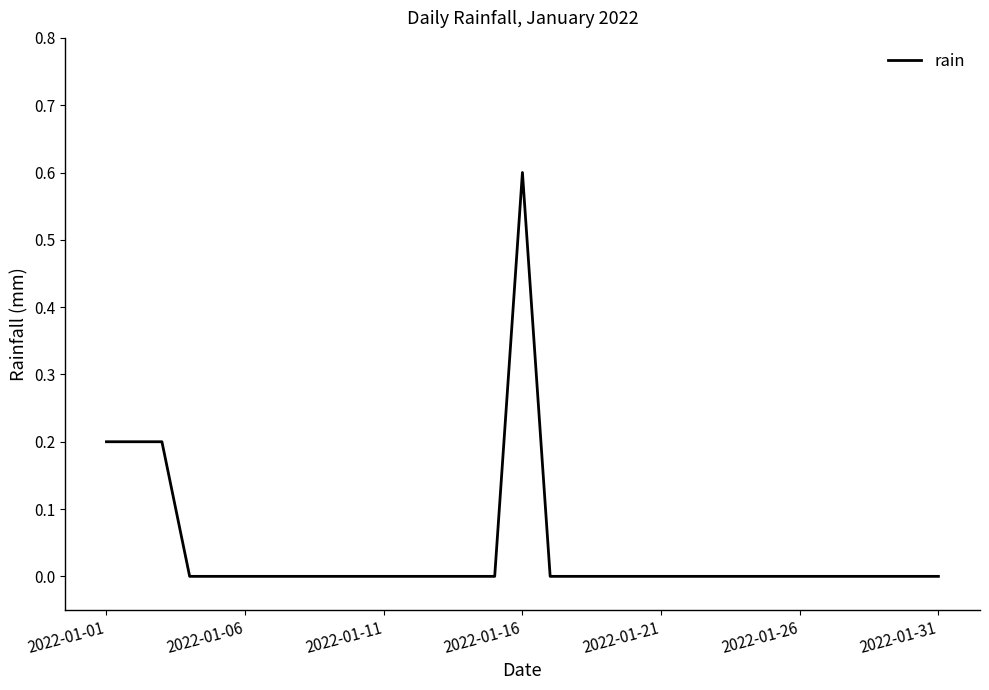

What is the greatest value displayed?

0.6